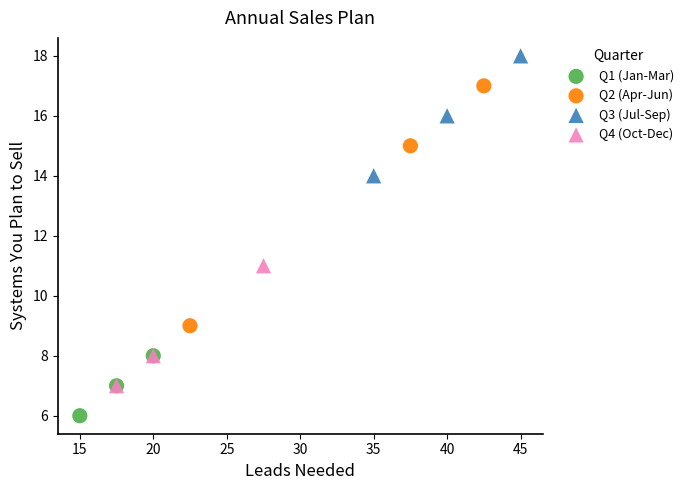

Which series contains the highest Y value?

Q3 (Jul-Sep)